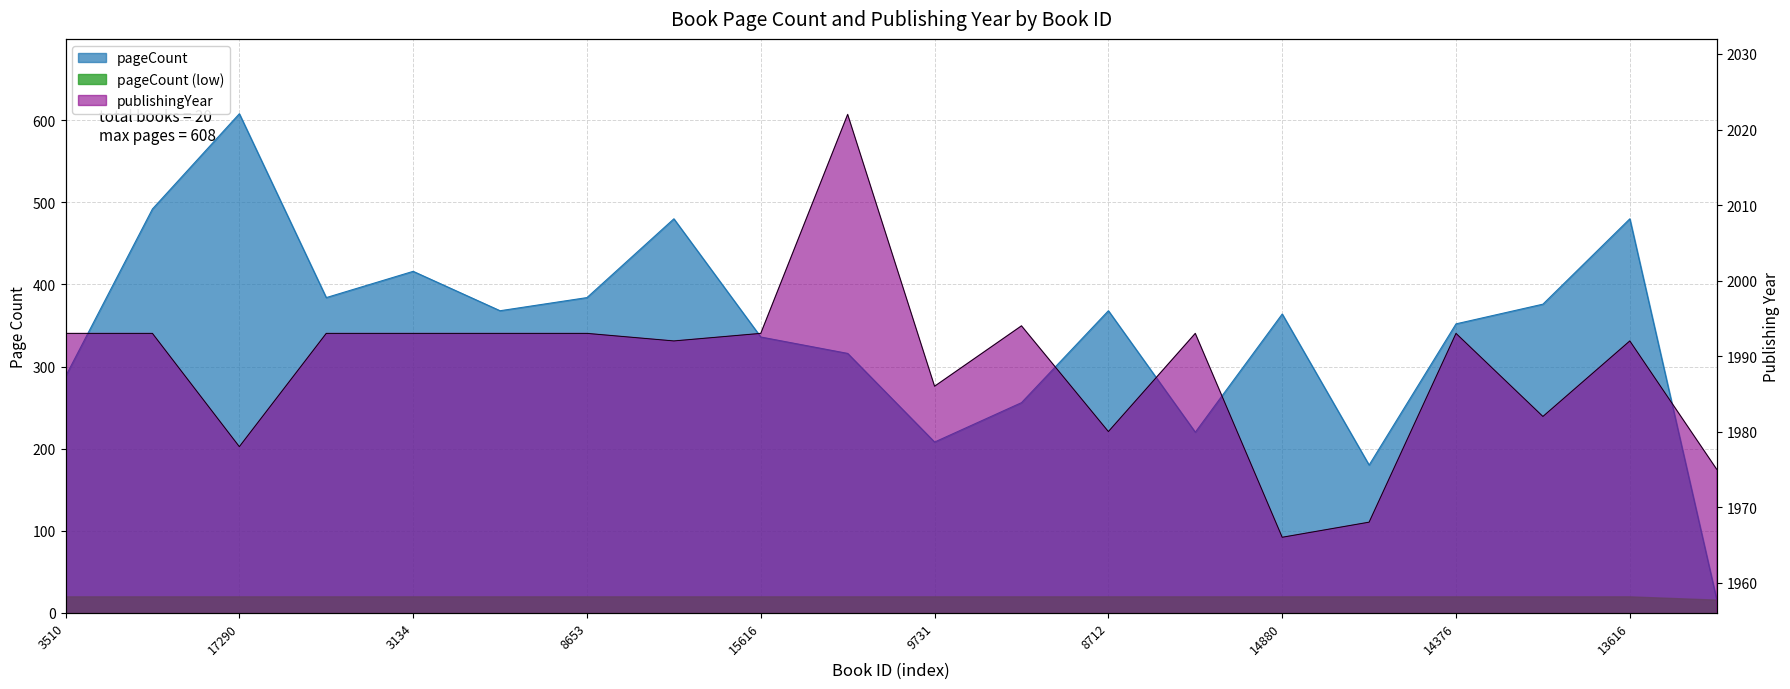

Which series has the largest range (max minus min)?

pageCount